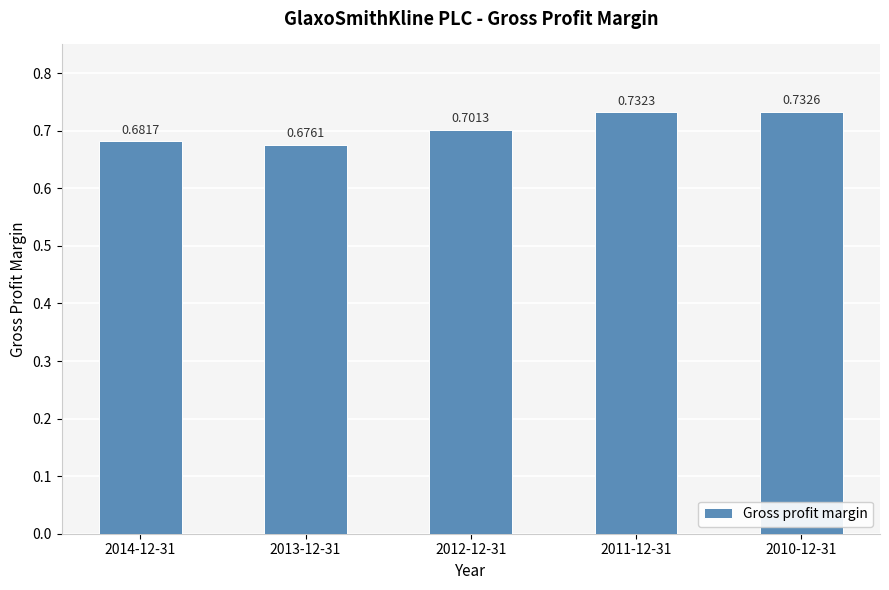

Does the chart contain stacked bars?

No